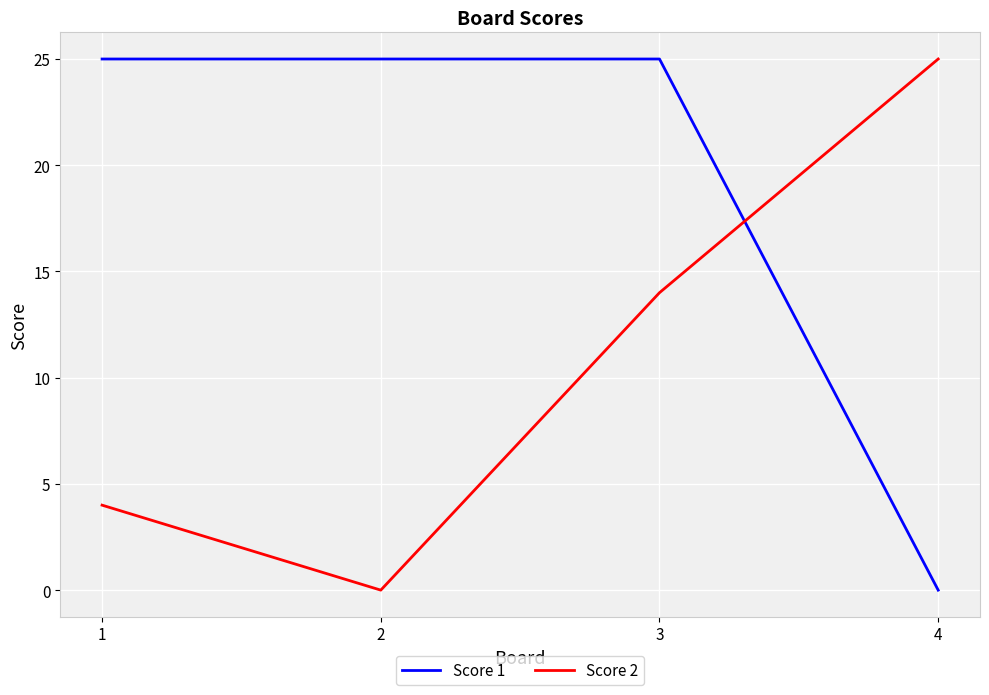

True or false: Score 1 has more than 2 interior local peaks.

False